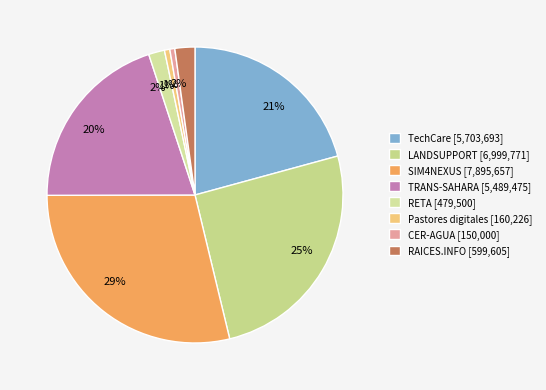

Which category has the biggest portion of the pie?

SIM4NEXUS